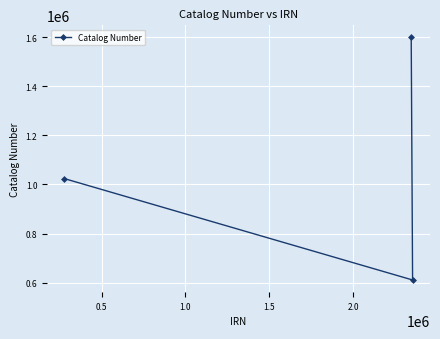

How many values exceed 1023549?

1